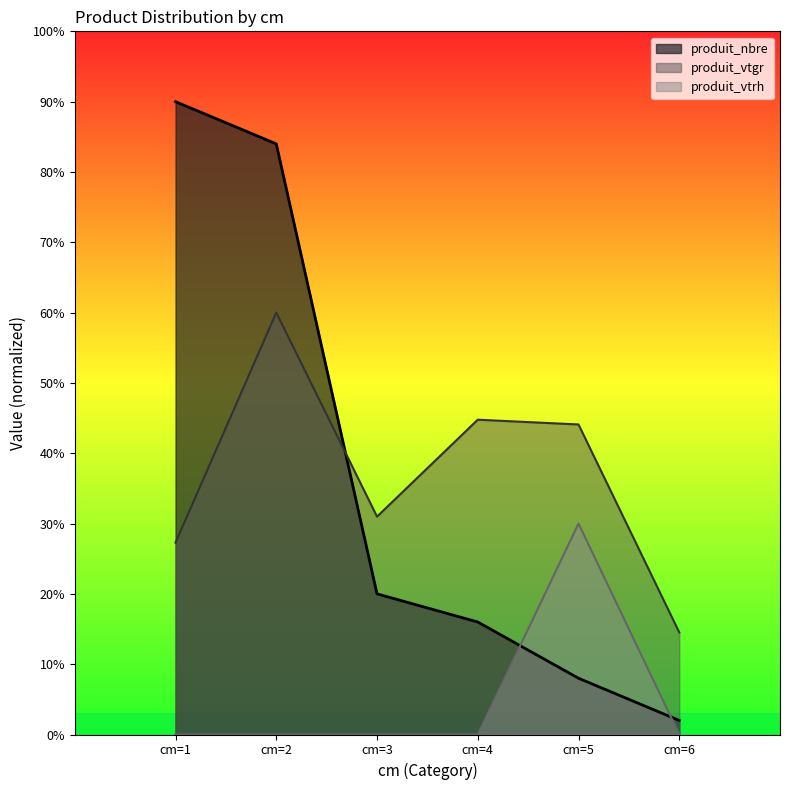

Between cm=1 and cm=6, which series saw the biggest shift?

produit_nbre